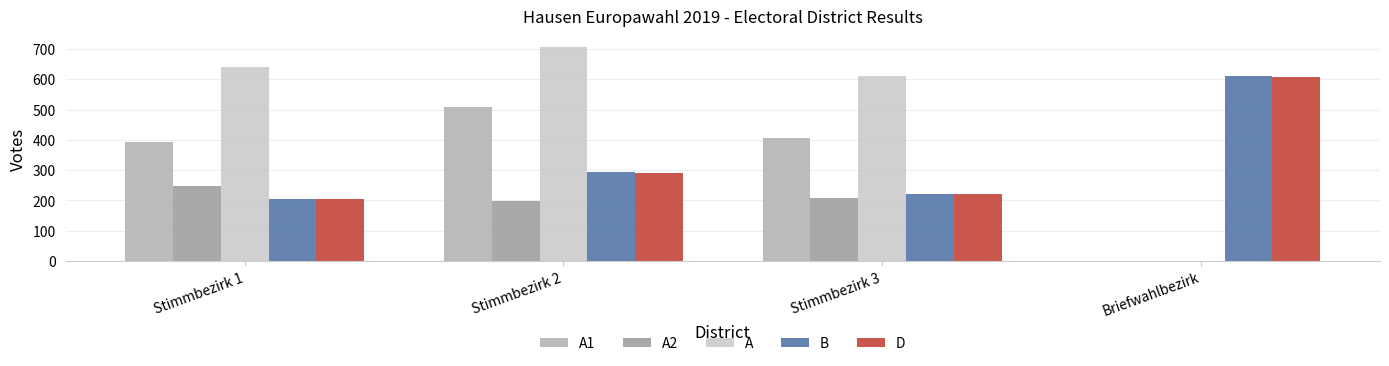

Rank the series by their maximum value, from lowest to highest.

A2, A1, D, B, A